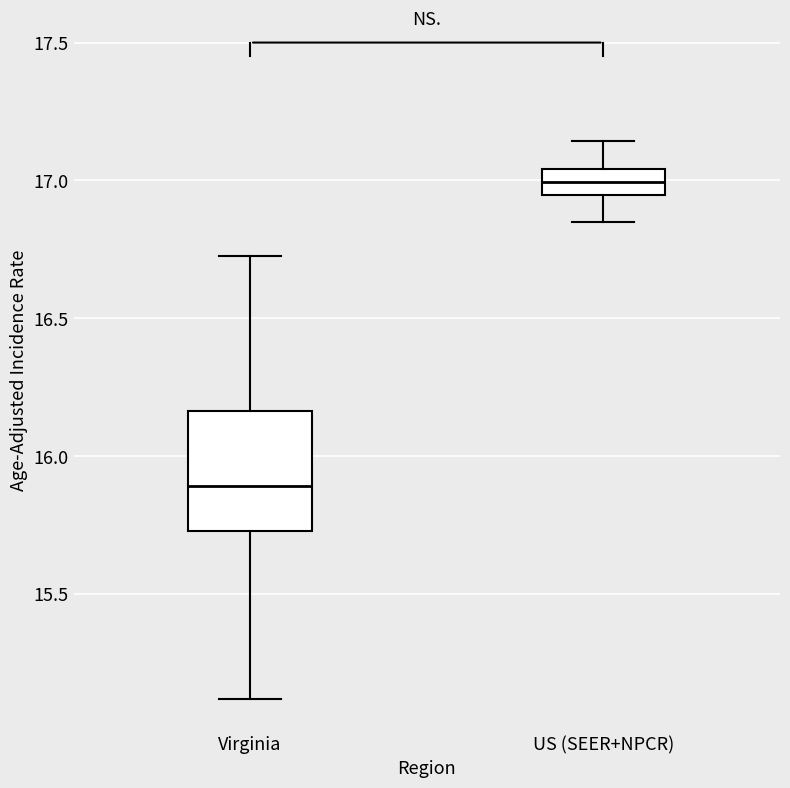

Reading left to right, transcribe this box plot: for each box, give where its median line is, the range the box spans, and where its two whiskers end, as read against the y-axis. The values are not printed on the chart, so give them approximately, as read against the axis.

Virginia: median 15.90, box 15.75 to 16.15, whiskers 15.10 to 16.75
US (SEER+NPCR): median 17.00, box 16.95 to 17.05, whiskers 16.85 to 17.15